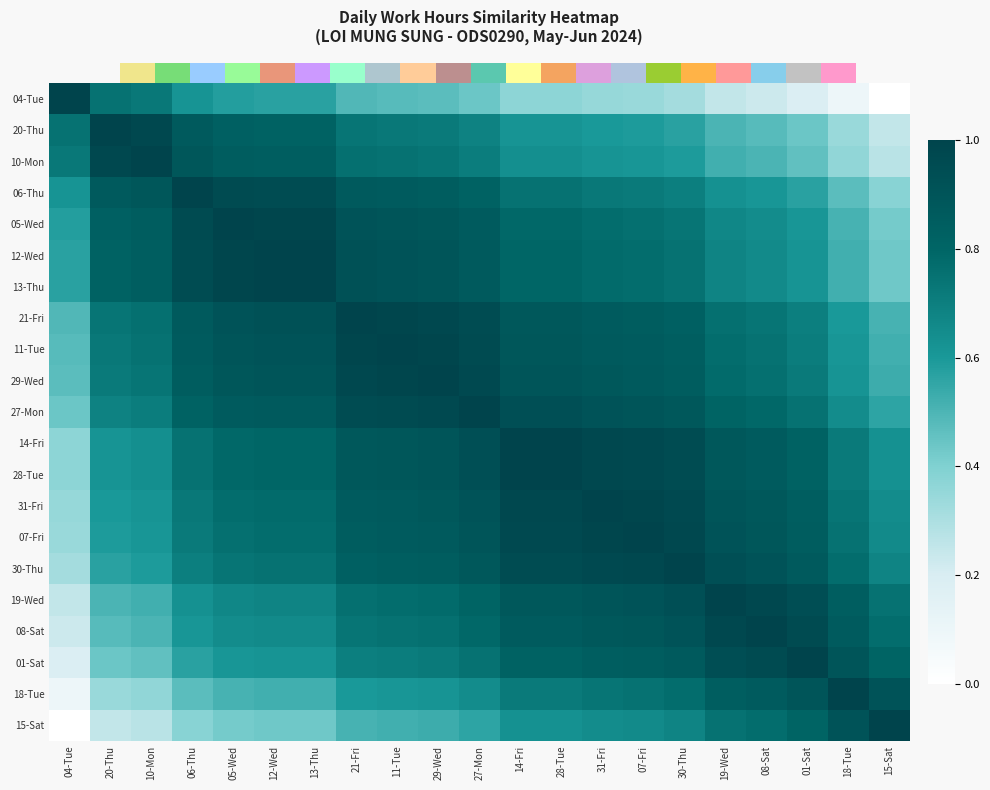

List the labels in order of 15-Sat value, smallest first.

04-Tue, 20-Thu, 10-Mon, 06-Thu, 05-Wed, 12-Wed, 13-Thu, 21-Fri, 11-Tue, 29-Wed, 27-Mon, 14-Fri, 28-Tue, 31-Fri, 07-Fri, 30-Thu, 19-Wed, 08-Sat, 01-Sat, 18-Tue, 15-Sat